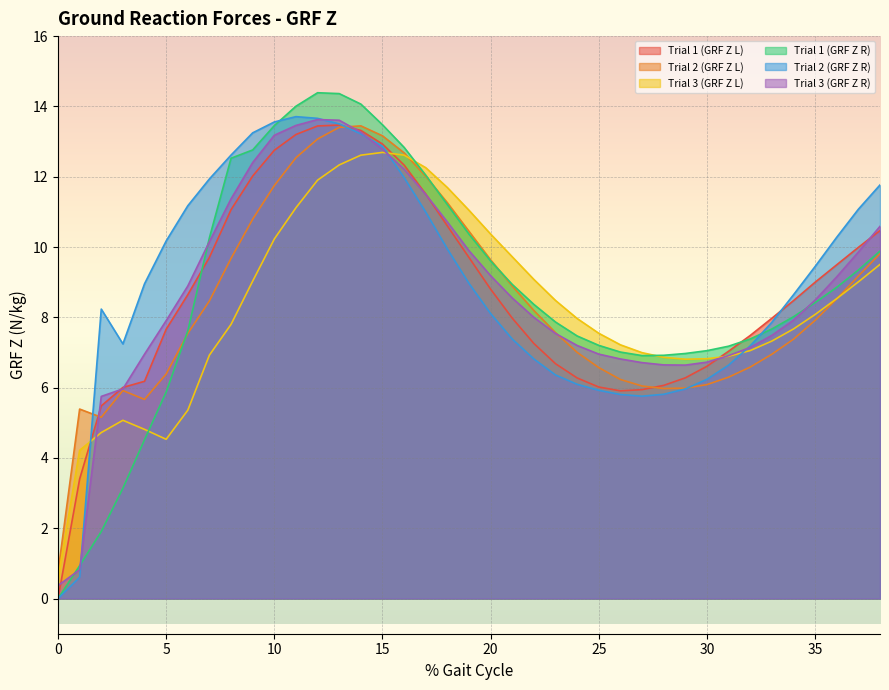

True or false: Trial 3 (GRF Z R) has a value of 8.9 at 6.

True